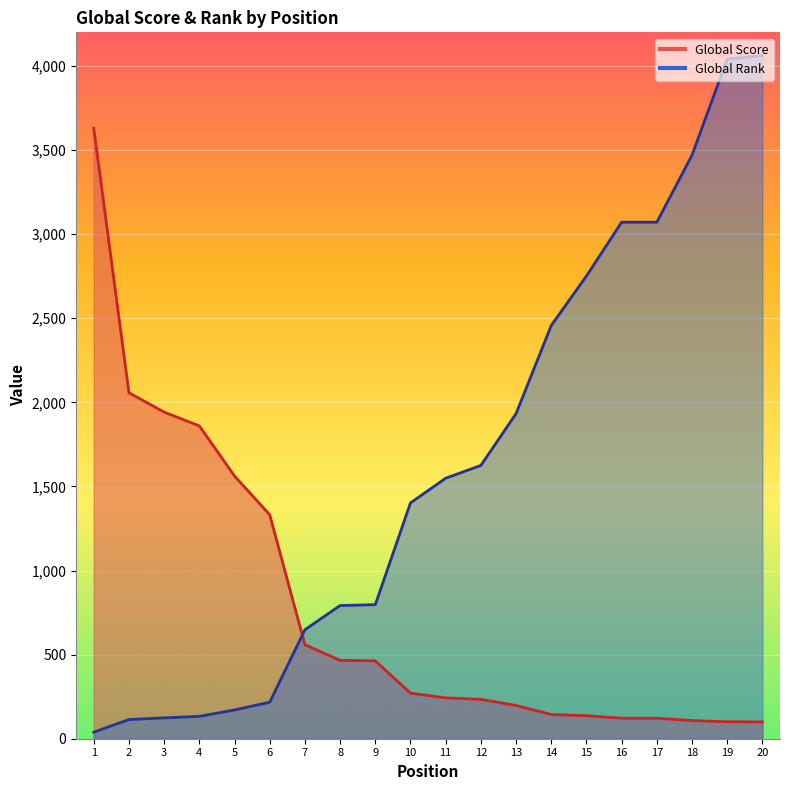

The value of Global Score at 1 is 3630. True or false?

True